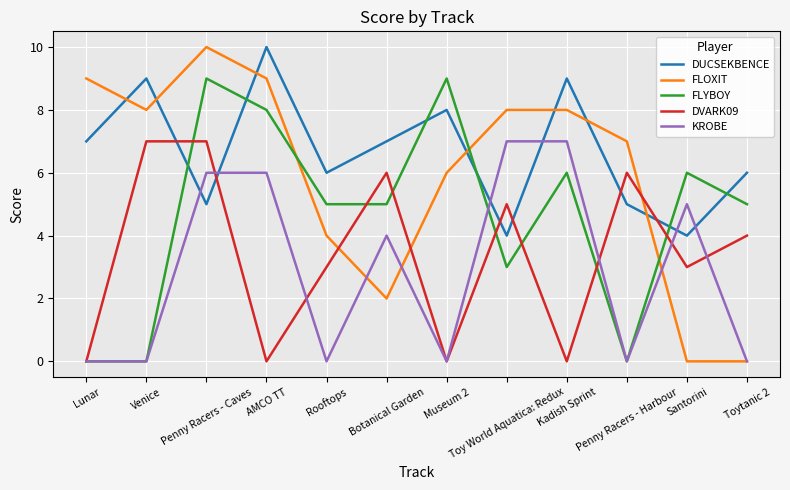

How many times do FLYBOY and DUCSEKBENCE cross each other?

6